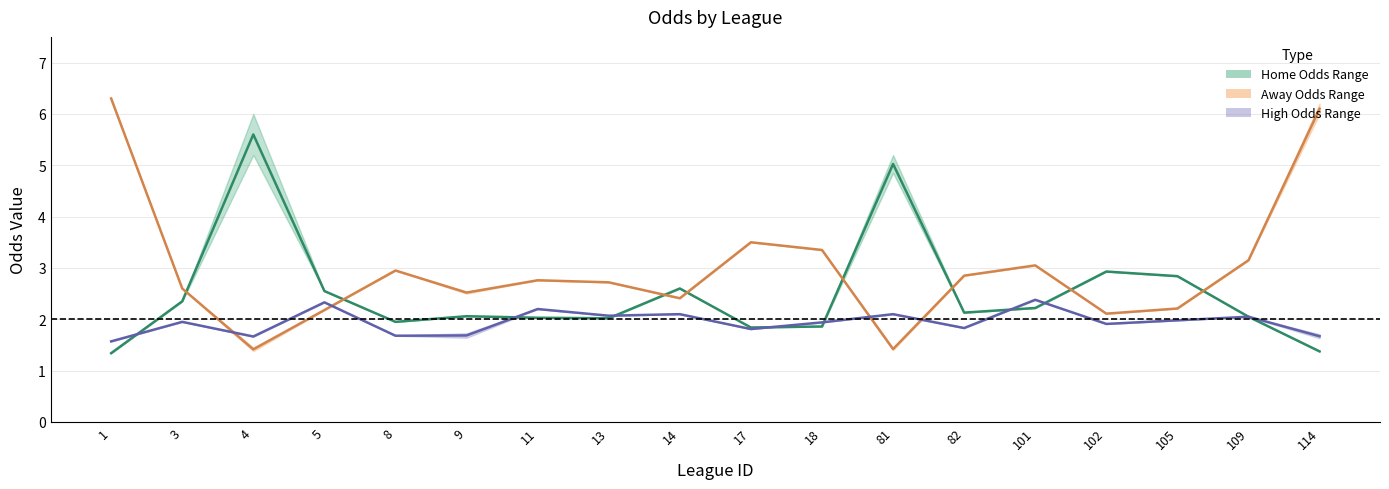

Reading left to right, transcribe all the data shown in this chart.

Home Odds Mid: 1=1.3	3=2.4	4=5.6	5=2.5	8=1.9	9=2.1	11=2.0	13=2.0	14=2.6	17=1.8	18=1.9	81=5.0	82=2.1	101=2.2	102=2.9	105=2.8	109=2.0	114=1.4
Away Odds Mid: 1=6.3	3=2.6	4=1.4	5=2.2	8=3.0	9=2.5	11=2.8	13=2.7	14=2.4	17=3.5	18=3.4	81=1.4	82=2.9	101=3.0	102=2.1	105=2.2	109=3.1	114=6.1
High Odds Mid: 1=1.6	3=1.9	4=1.7	5=2.3	8=1.7	9=1.7	11=2.2	13=2.1	14=2.1	17=1.8	18=1.9	81=2.1	82=1.8	101=2.4	102=1.9	105=2.0	109=2.0	114=1.7